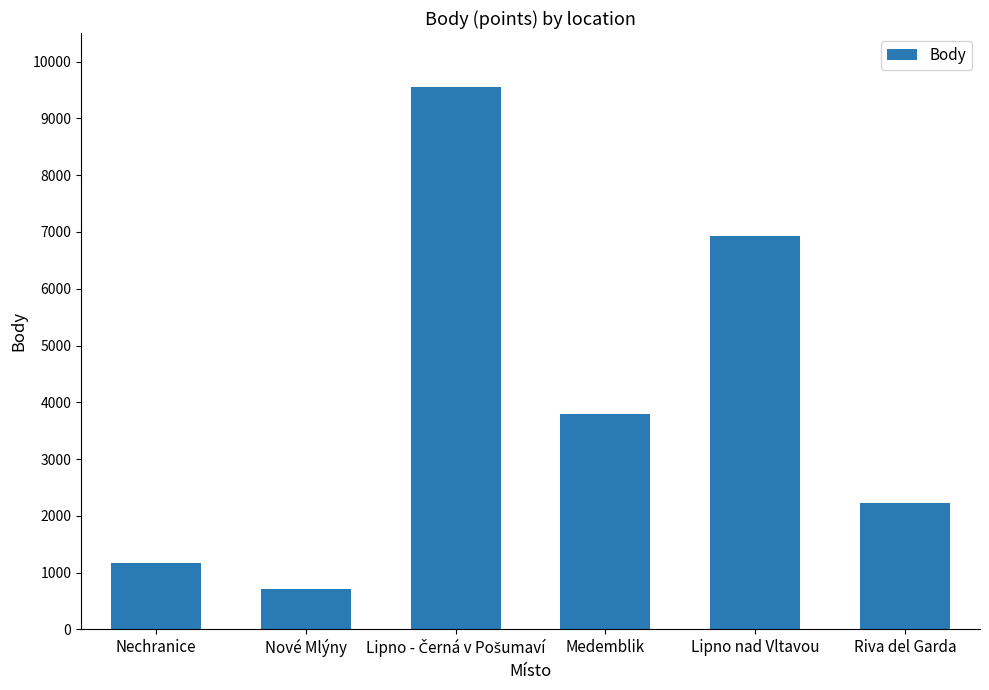

At which label is the value closest to 5128?

Medemblik